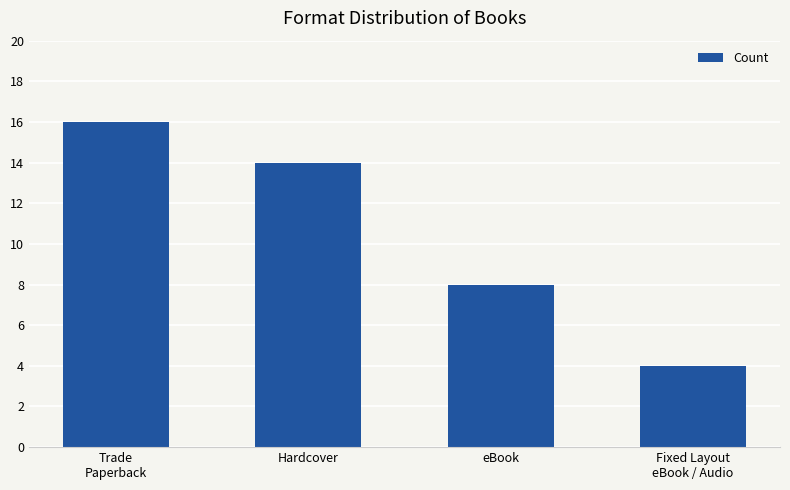

True or false: the data shows 8 at eBook.

True